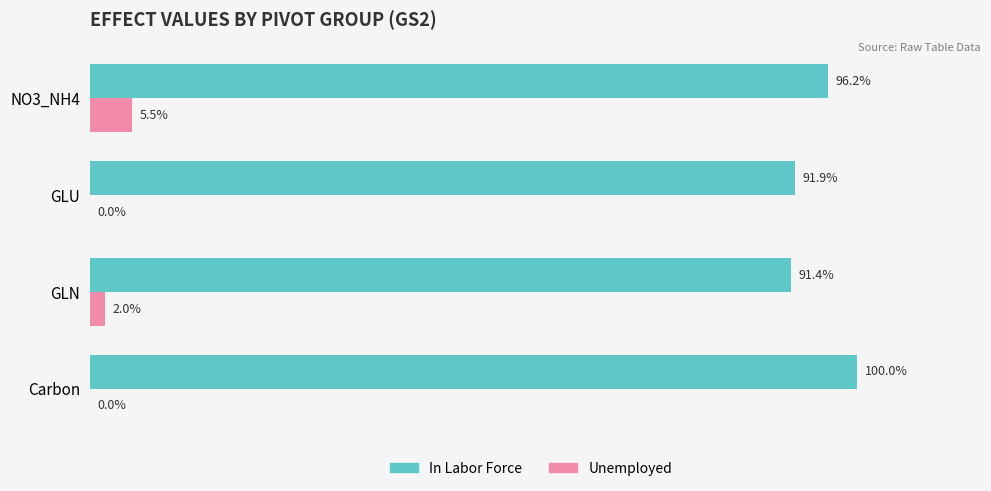

Which series has the largest total across all categories?

In Labor Force